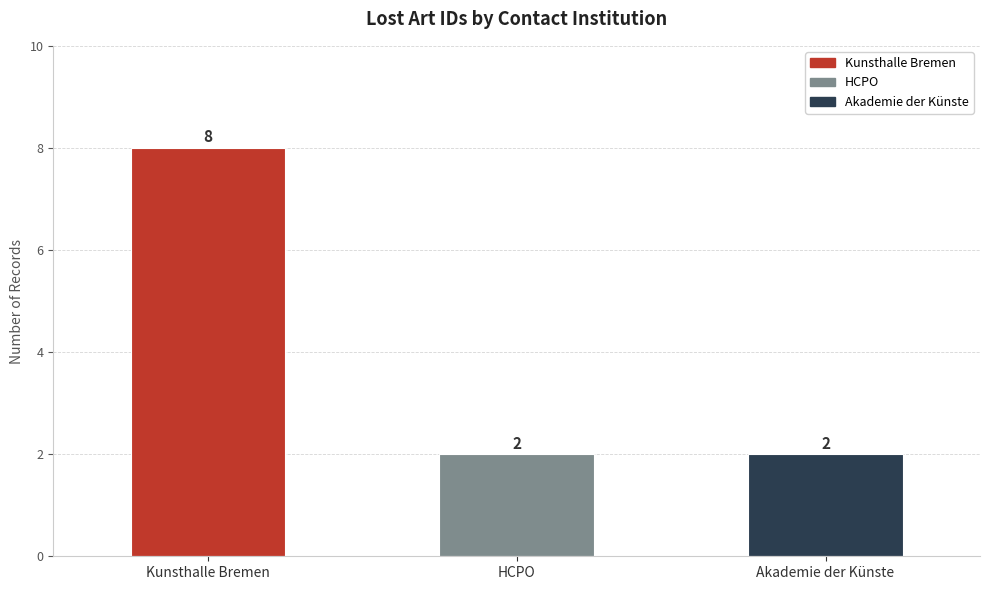

What is the difference between the maximum and second lowest values?

6